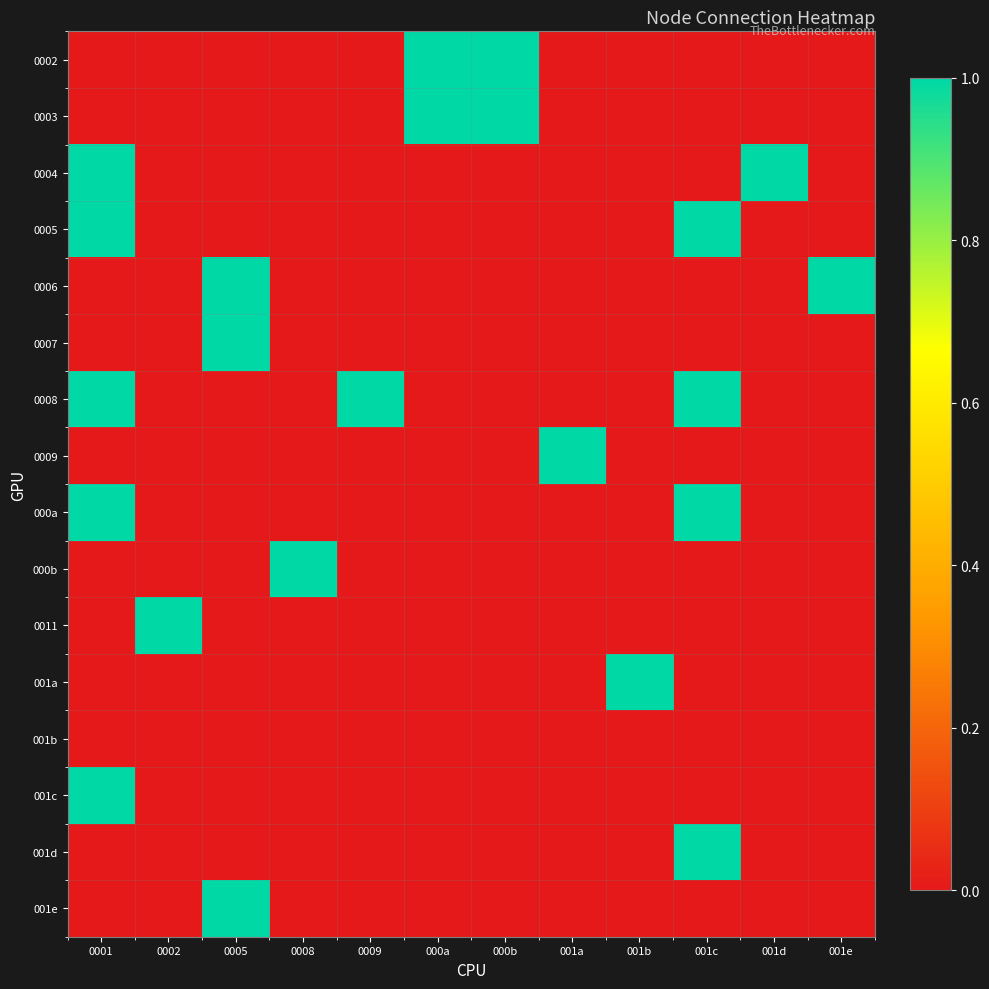

At how many categories does at least one series exceed 0?

12